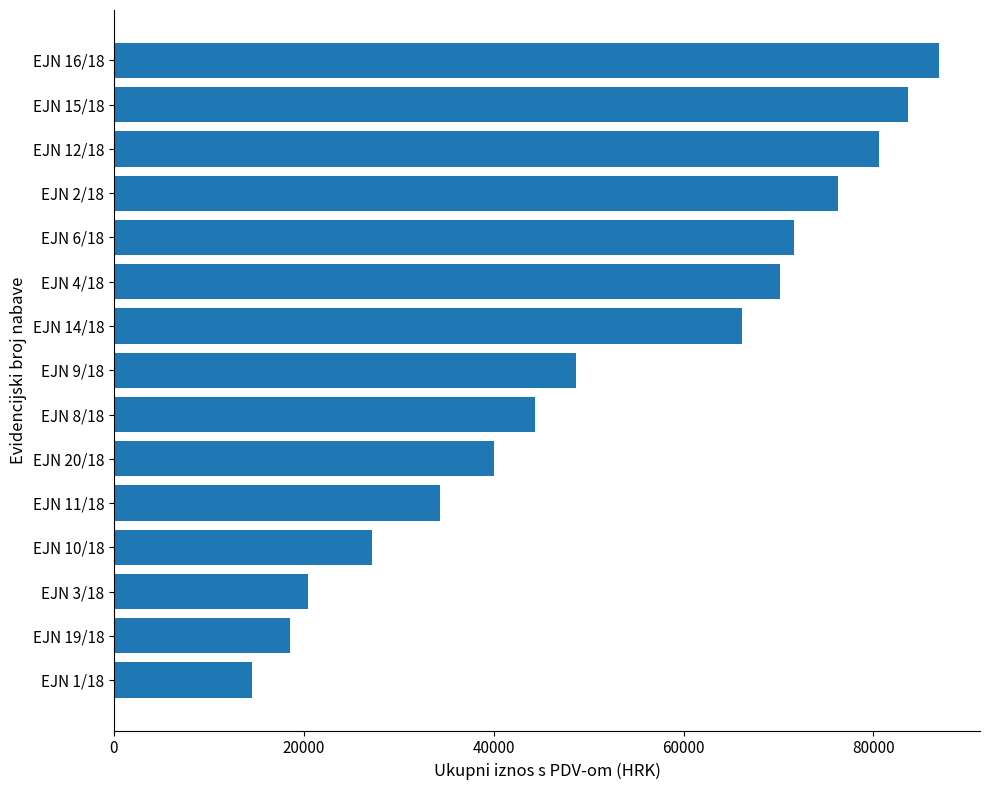

The value at EJN 14/18 is 119004.6. True or false?

False